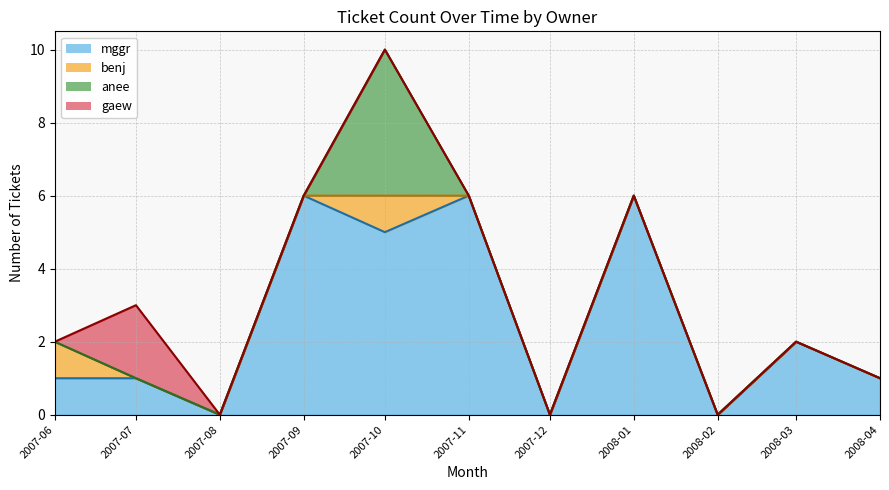

Which label corresponds to the smallest value in the chart?

2007-08